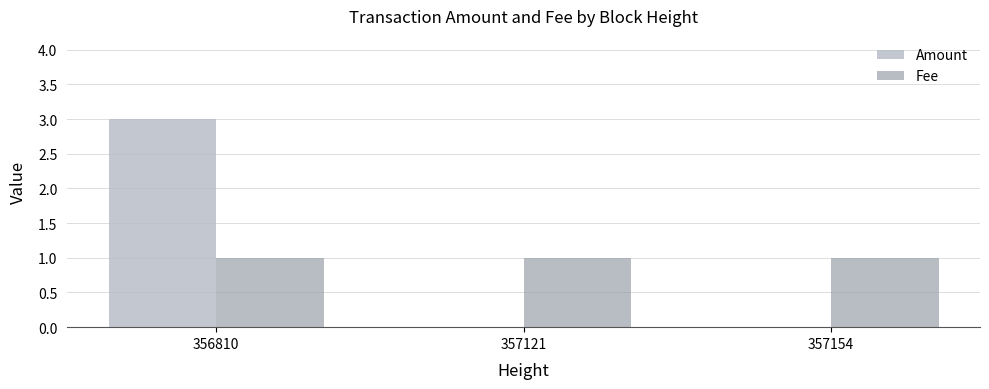

Count the number of categories in the chart.

3